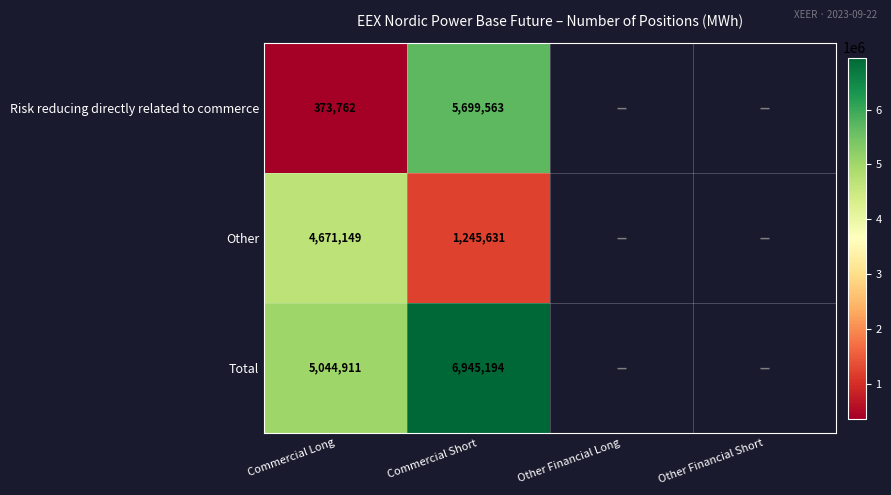

At which category is the sum across all series the highest?

Commercial Short